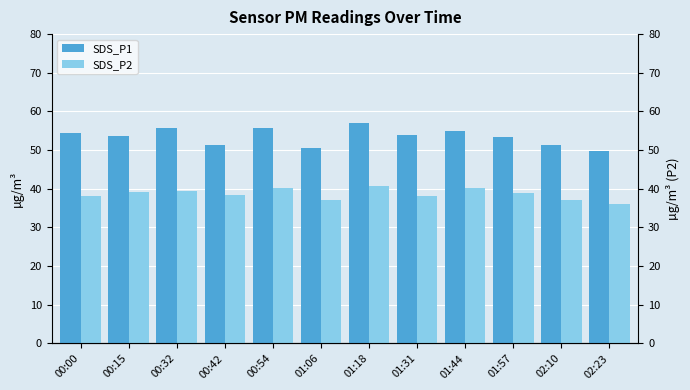

How many bars are there in each group?

2